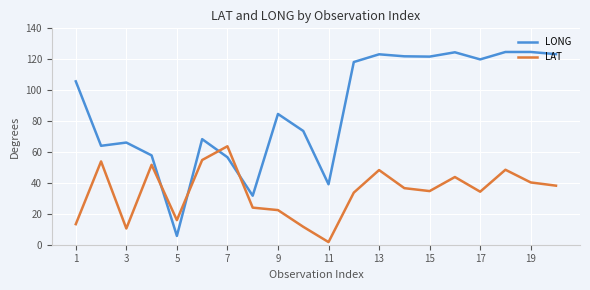

What is the highest value of the LONG series?

124.7